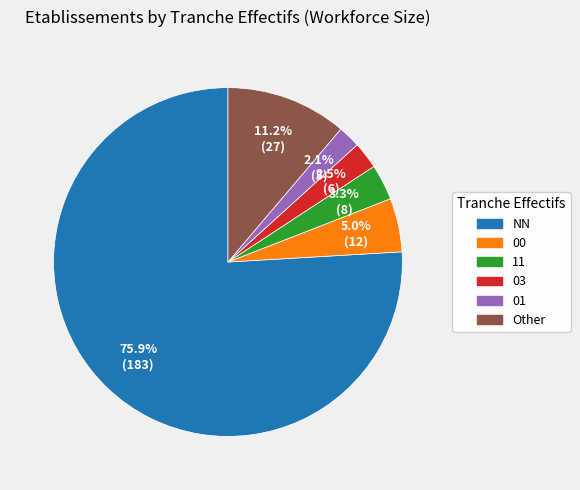

What is the ratio of the value at 03 to the value at 11?

0.8